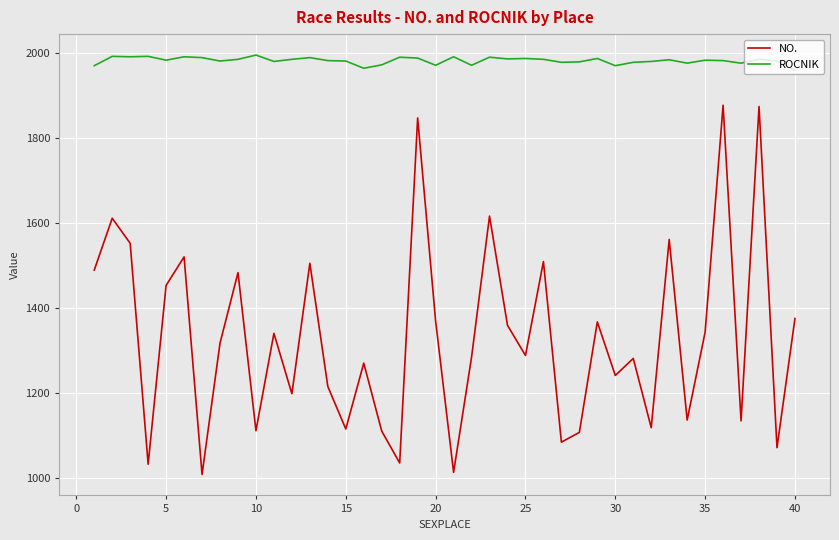

What is the smallest value displayed?

1009